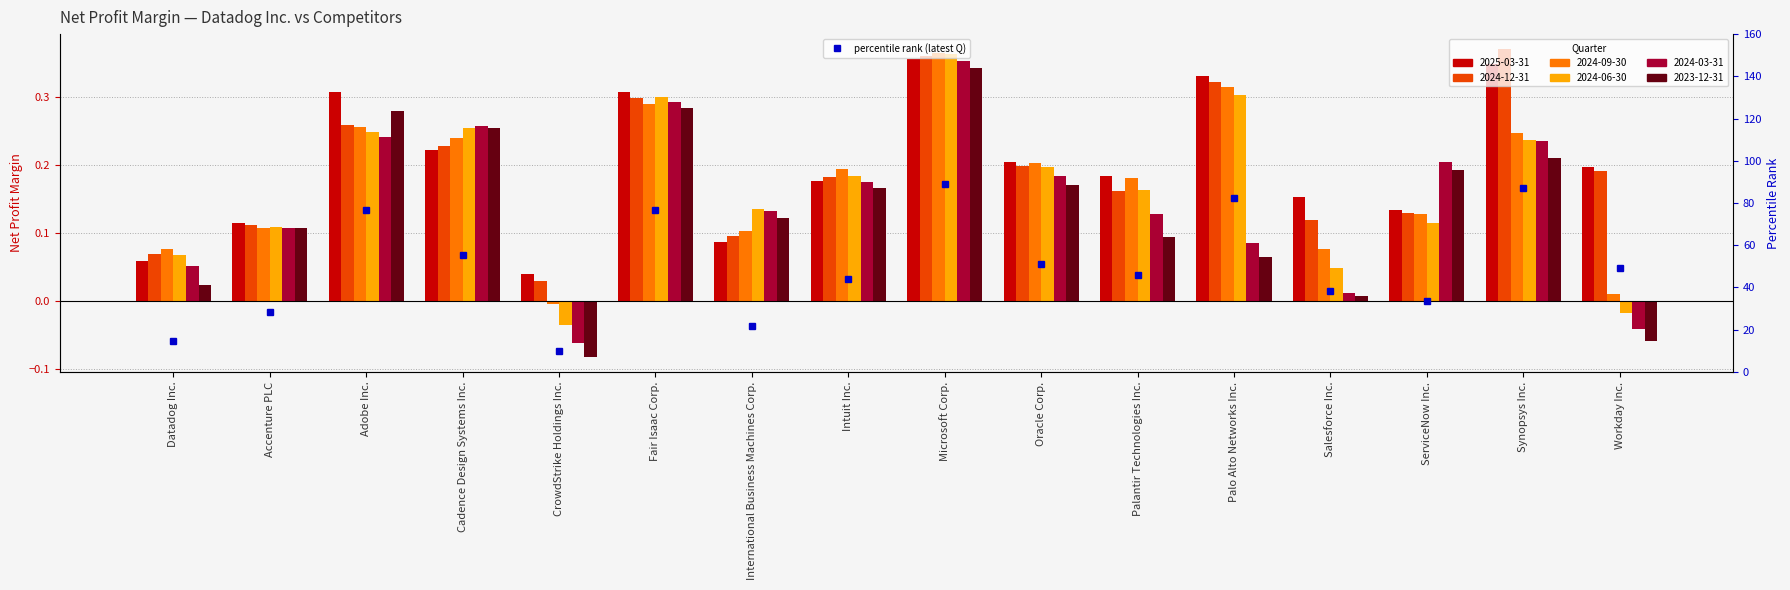

Reading left to right, extract all data points from this chart.

14.6	28.5	76.6	55.5	10.0	76.6	21.8	44.0	89.0	51.0	45.8	82.5	38.2	33.5	86.9	49.2